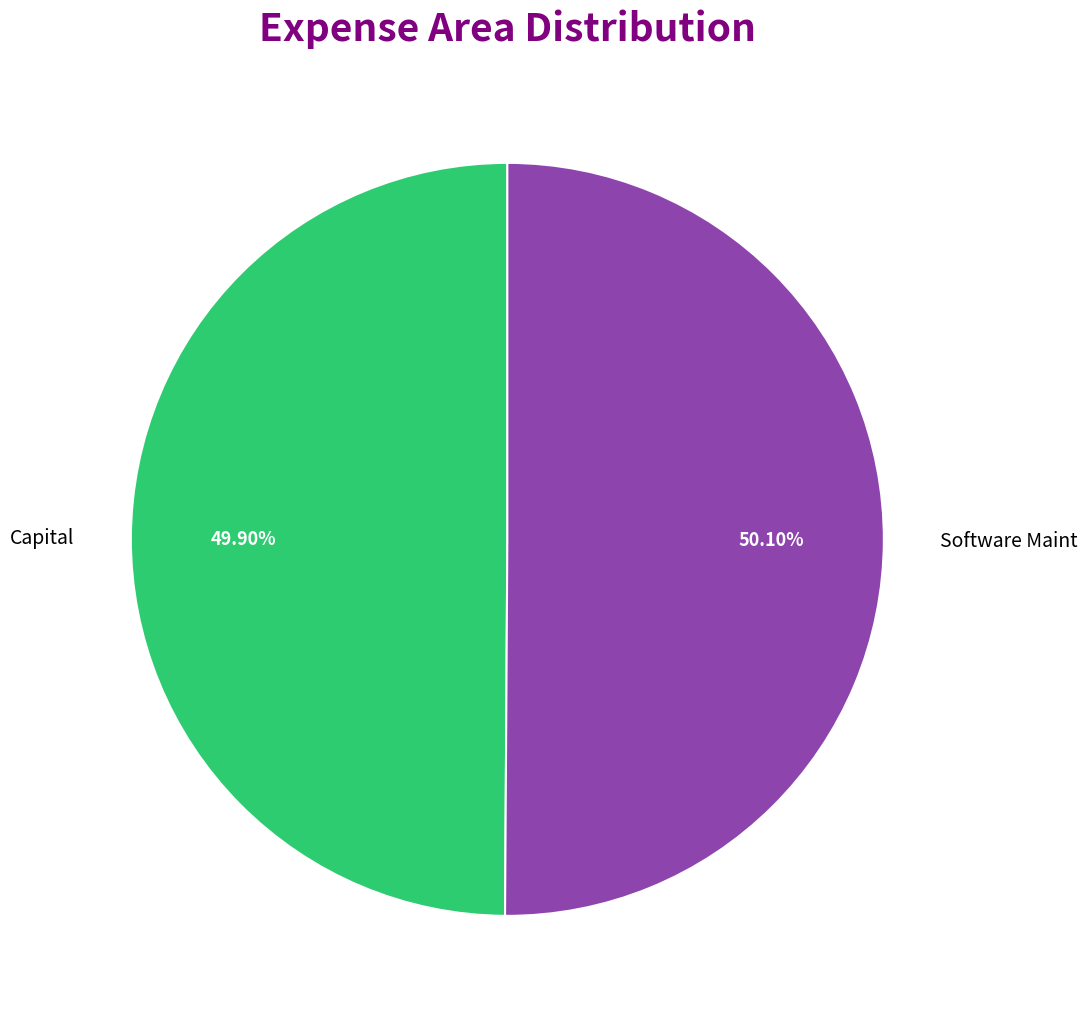

To the nearest percent, what percentage of the pie is Software Maint?

50%